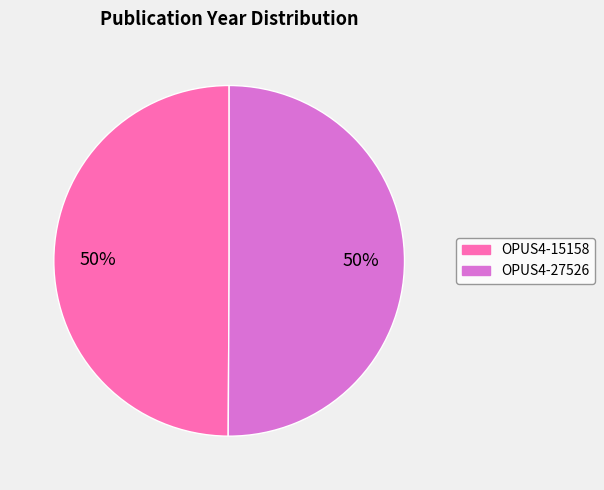

The OPUS4-15158 slice represents 50% of the pie. True or false?

True